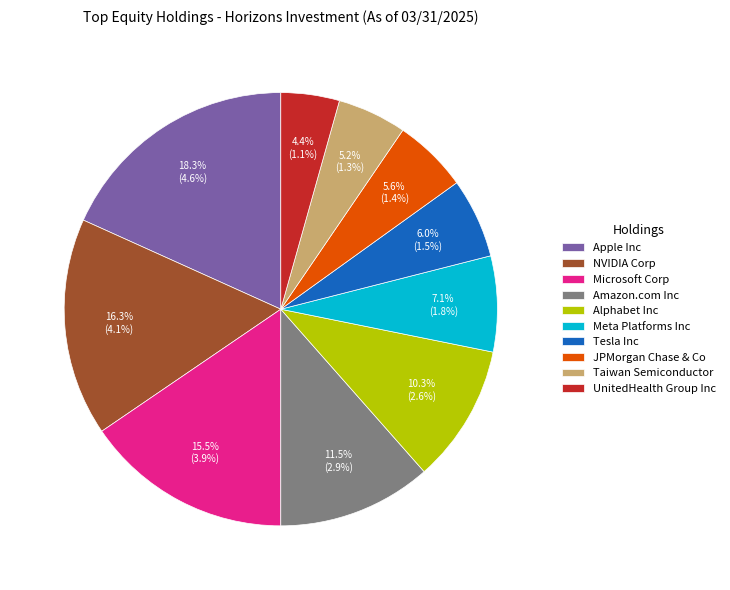

Which slice is the largest?

Apple Inc